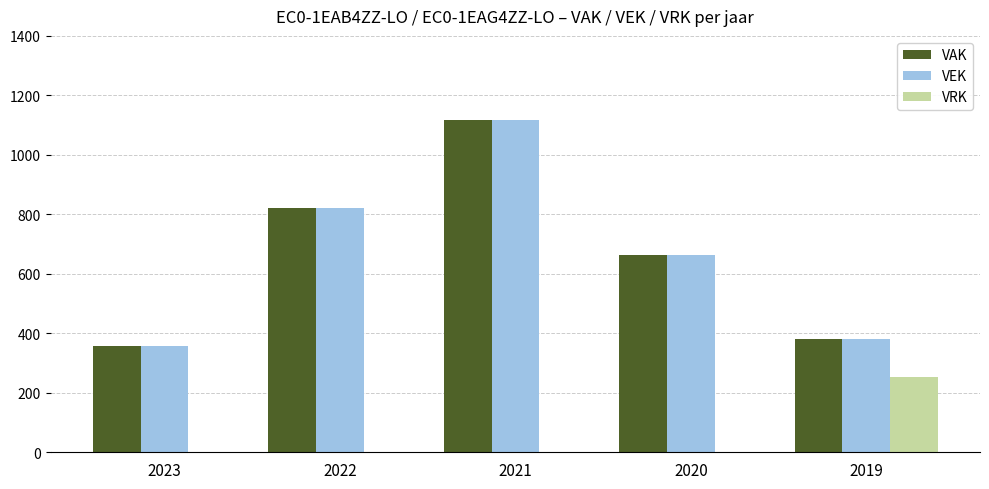

At which category is the sum across all series the highest?

2021